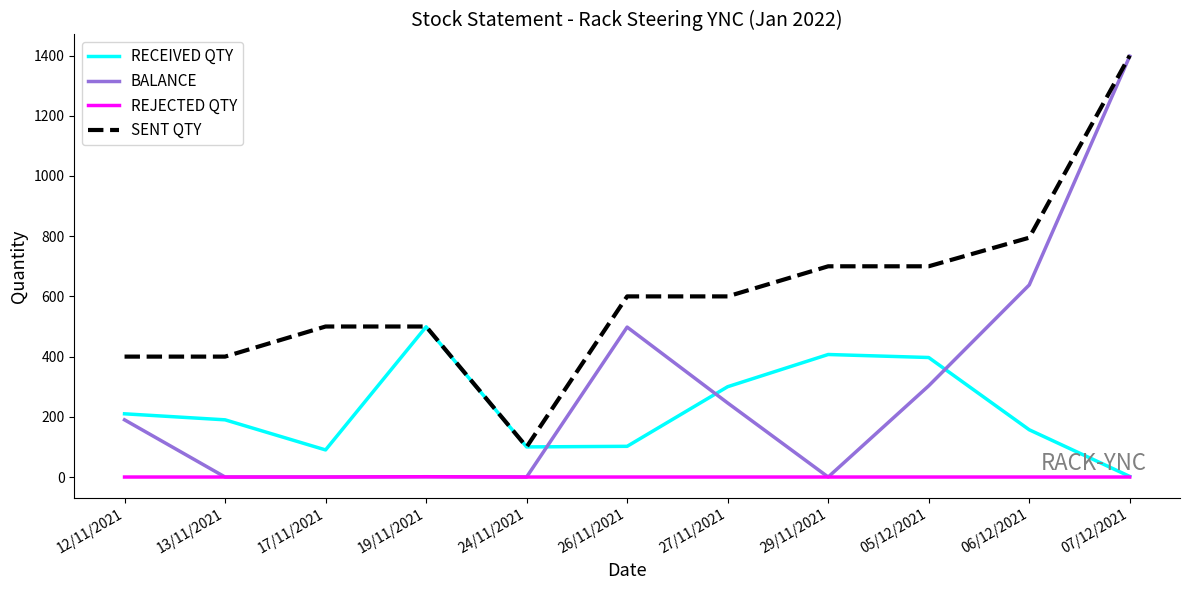

What is the highest value of the RECEIVED QTY series?

499